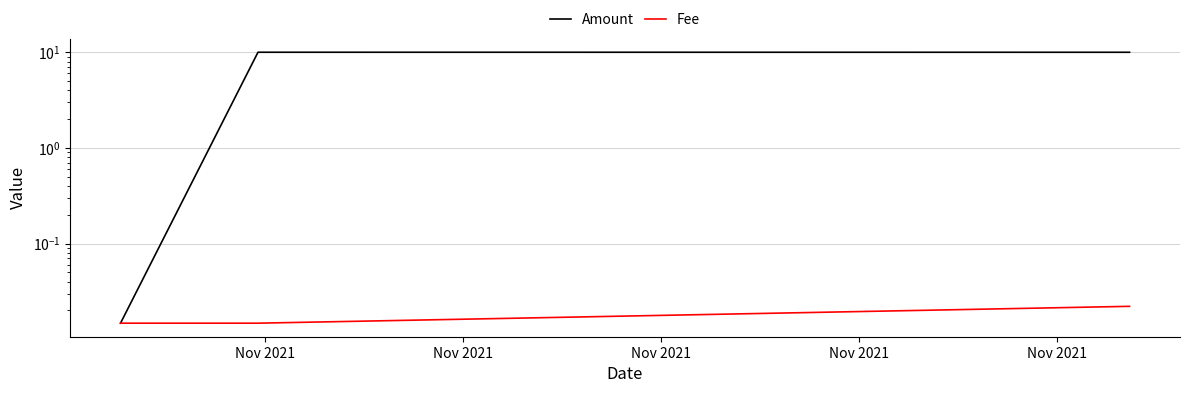

What is the average value of the Amount series?

6.7